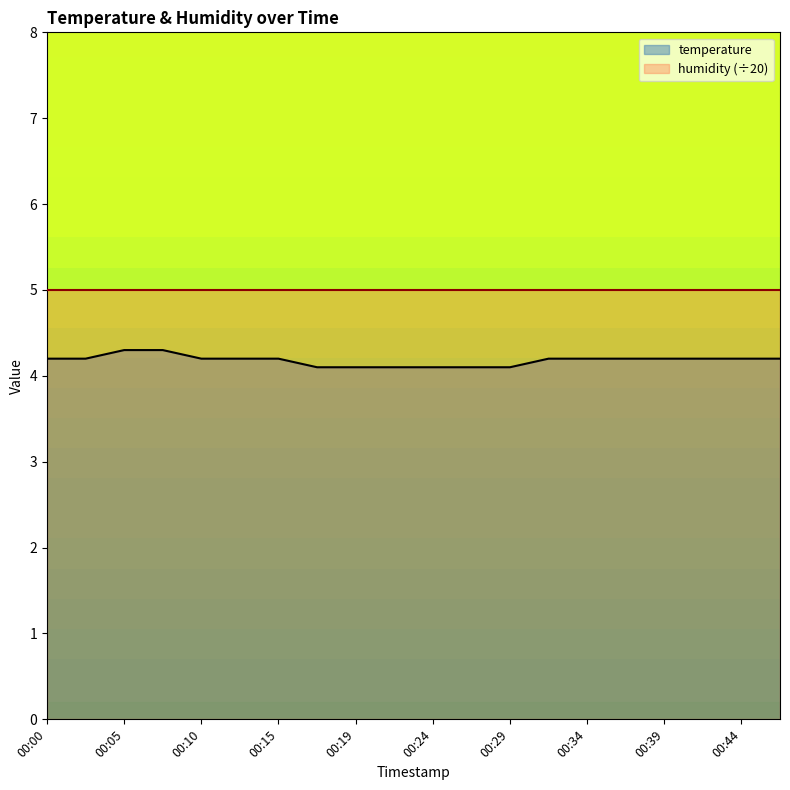

What is the sum of the values at 00:12 and 00:00?

8.4